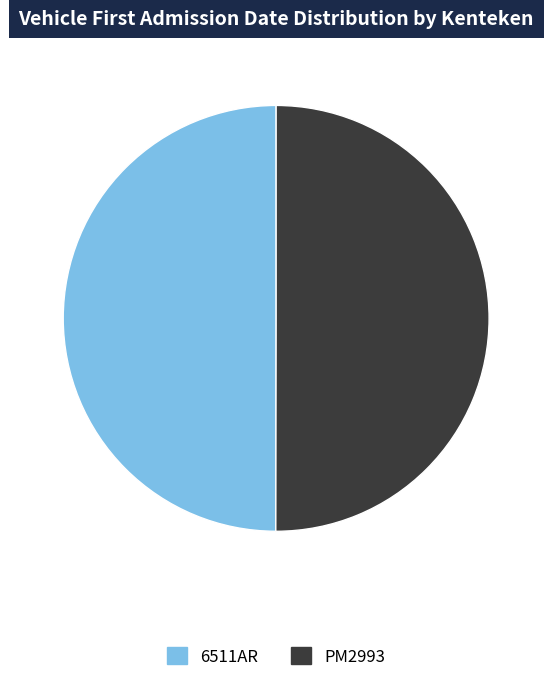

Is the sum of 6511AR and PM2993 greater than half?

Yes